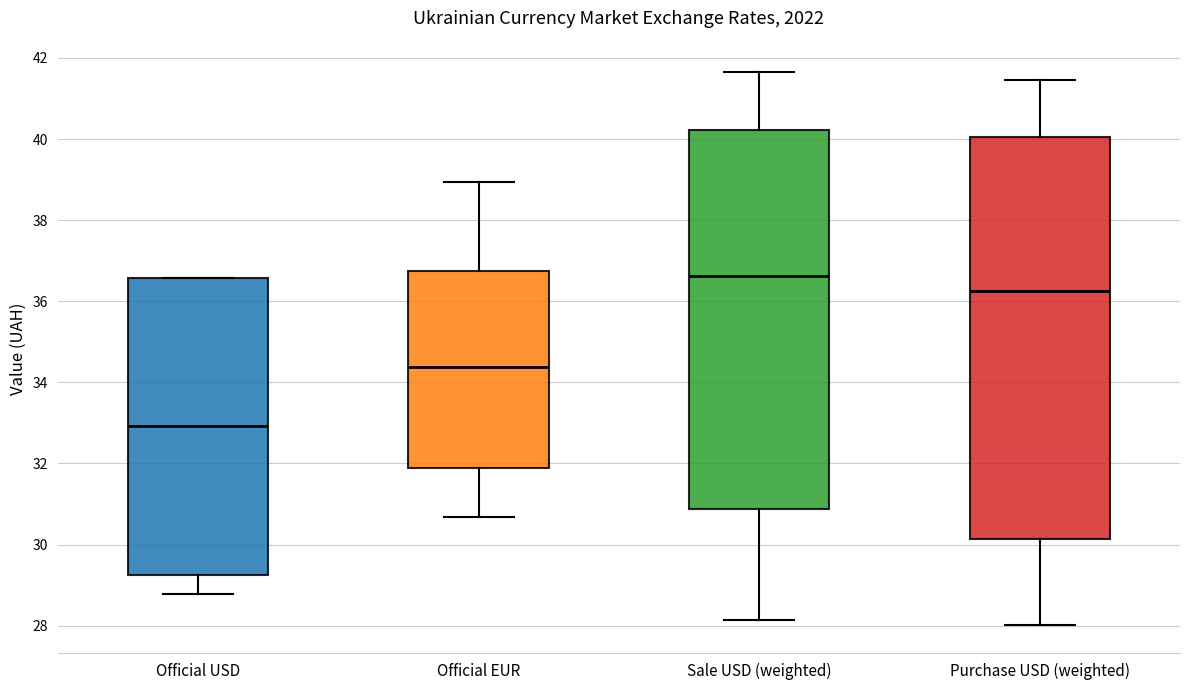

Reading left to right, read every box against the y-axis: the position of its median line, the range the box covers, and the ends of its whiskers. The values are not printed on the chart, so give them approximately, as read against the axis.

Official USD: median 33.0, box 29.2 to 36.6, whiskers 28.8 to 36.6
Official EUR: median 34.4, box 31.8 to 36.8, whiskers 30.6 to 39.0
Sale USD (weighted): median 36.6, box 30.8 to 40.2, whiskers 28.2 to 41.6
Purchase USD (weighted): median 36.2, box 30.2 to 40.0, whiskers 28.0 to 41.4